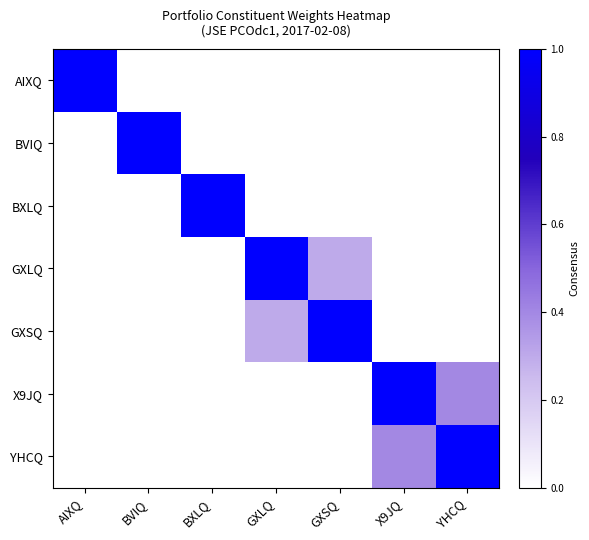

Reading left to right, what are all the values shown in this chart?

AIXQ: AIXQ=1.0	BVIQ=0.0	BXLQ=0.0	GXLQ=0.0	GXSQ=0.0	X9JQ=0.0	YHCQ=0.0
BVIQ: AIXQ=0.0	BVIQ=1.0	BXLQ=0.0	GXLQ=0.0	GXSQ=0.0	X9JQ=0.0	YHCQ=0.0
BXLQ: AIXQ=0.0	BVIQ=0.0	BXLQ=1.0	GXLQ=0.0	GXSQ=0.0	X9JQ=0.0	YHCQ=0.0
GXLQ: AIXQ=0.0	BVIQ=0.0	BXLQ=0.0	GXLQ=1.0	GXSQ=0.3	X9JQ=0.0	YHCQ=0.0
GXSQ: AIXQ=0.0	BVIQ=0.0	BXLQ=0.0	GXLQ=0.3	GXSQ=1.0	X9JQ=0.0	YHCQ=0.0
X9JQ: AIXQ=0.0	BVIQ=0.0	BXLQ=0.0	GXLQ=0.0	GXSQ=0.0	X9JQ=1.0	YHCQ=0.4
YHCQ: AIXQ=0.0	BVIQ=0.0	BXLQ=0.0	GXLQ=0.0	GXSQ=0.0	X9JQ=0.4	YHCQ=1.0